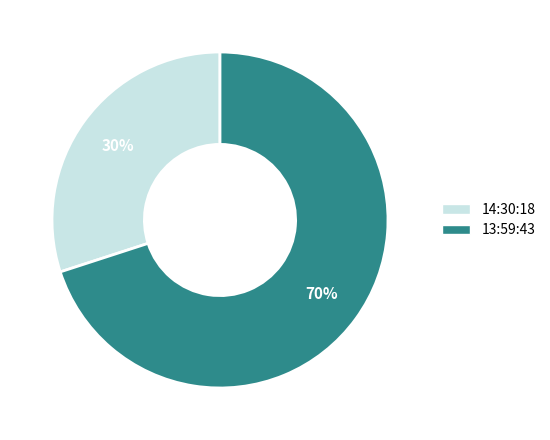

Approximately how many times larger is the value at 14:30:18 compared to 13:59:43?

0.4